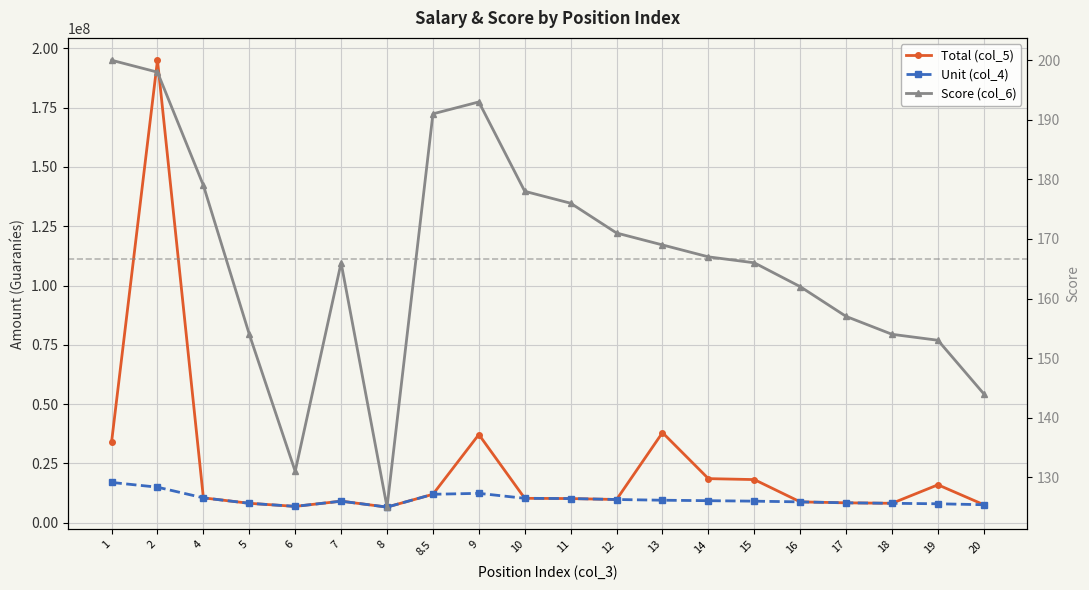

What is the average value of the Total (col_5) series?

23680000